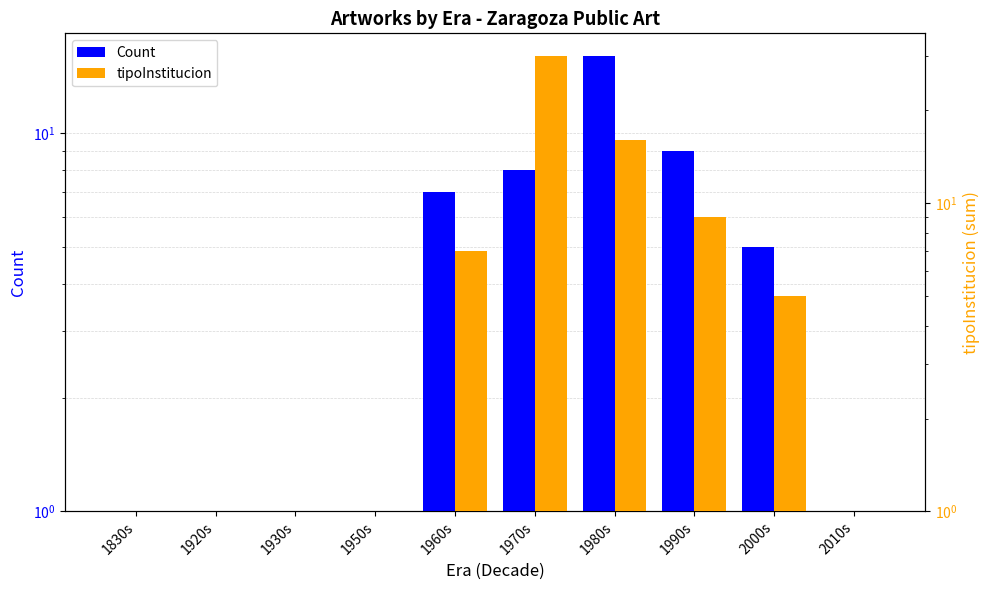

Reading right to left, list all the values displayed in this chart.

Count: 1	5	9	16	8	7	1	1	1	1
tipoInstitucion: 1	5	9	16	30	7	1	1	1	1